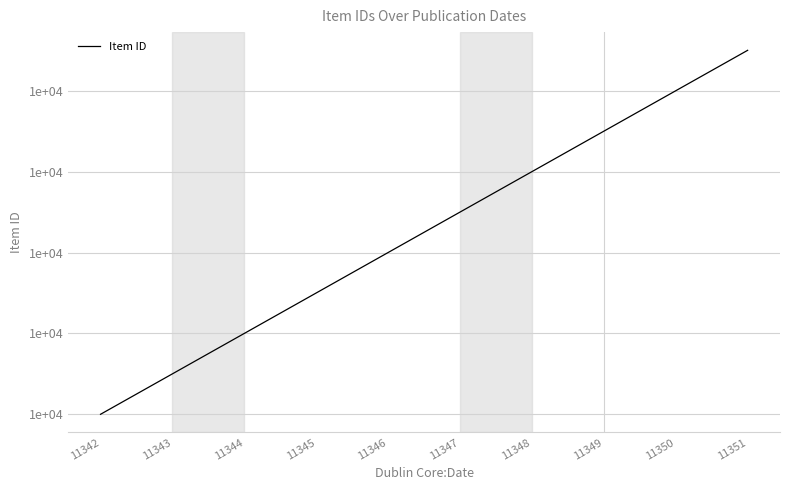

What is the sum of all values?

113465